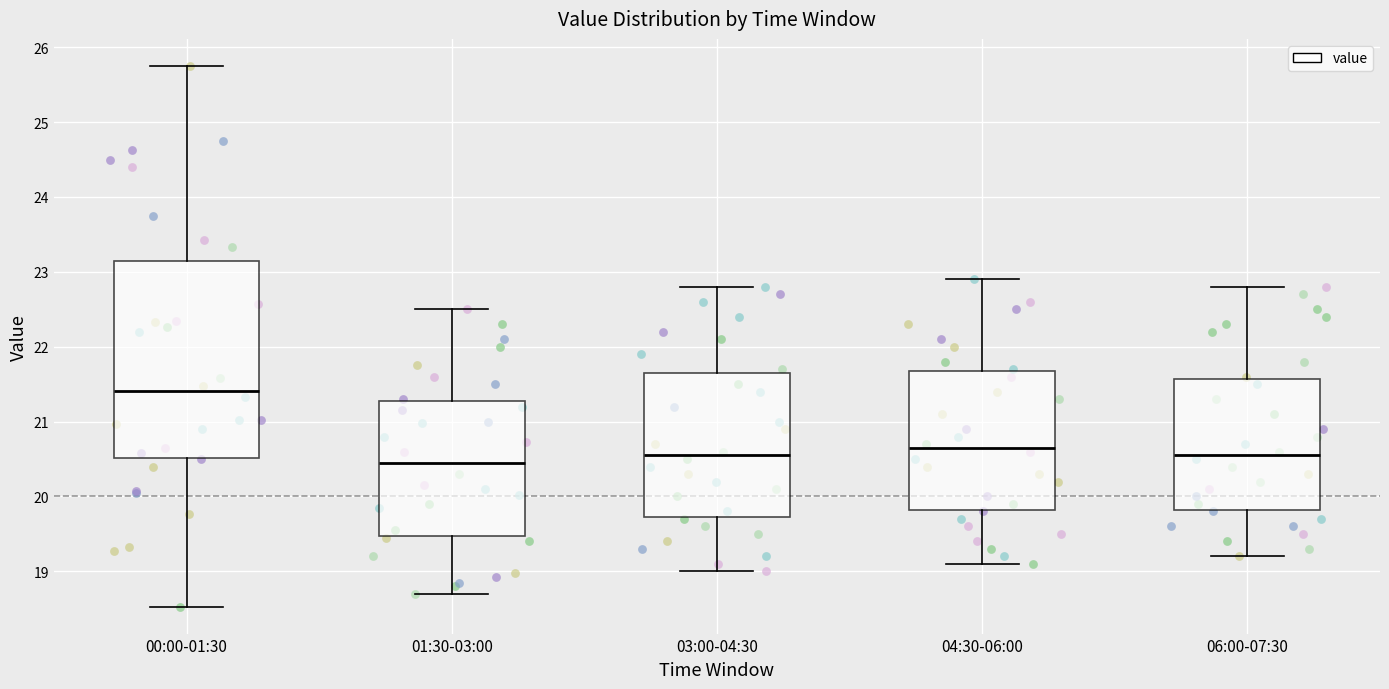

Comparing the boxes themselves (not the whiskers), which one is the tallest?

00:00-01:30